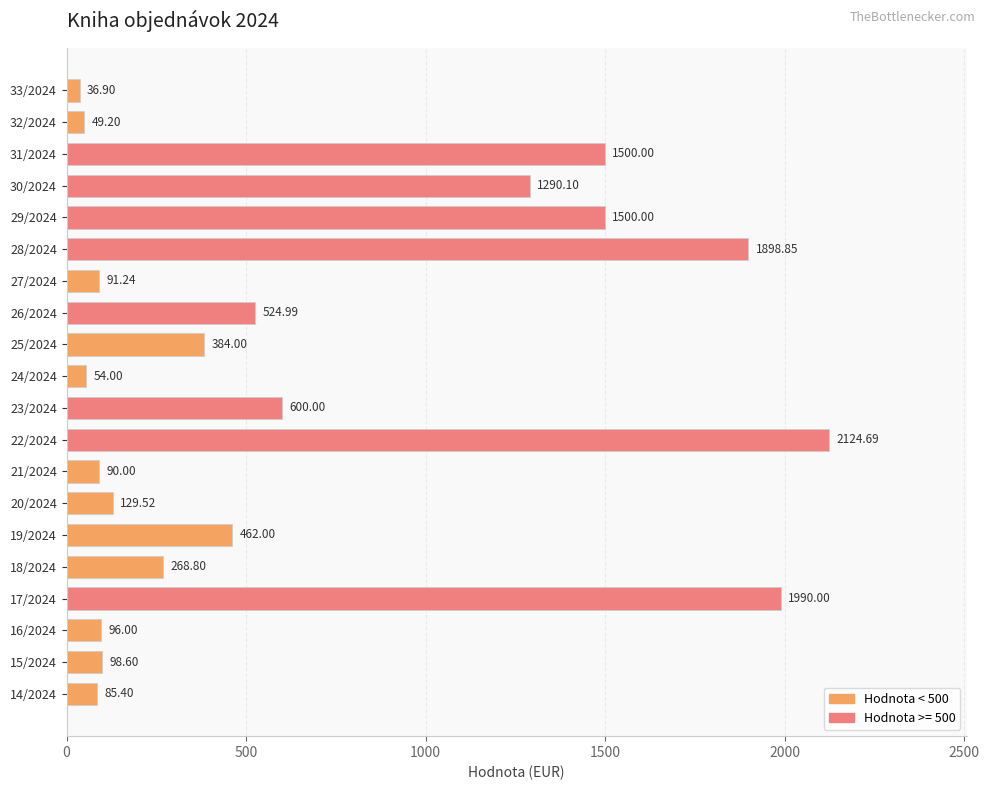

What is the change in value from 15/2024 to 26/2024?

+426.4